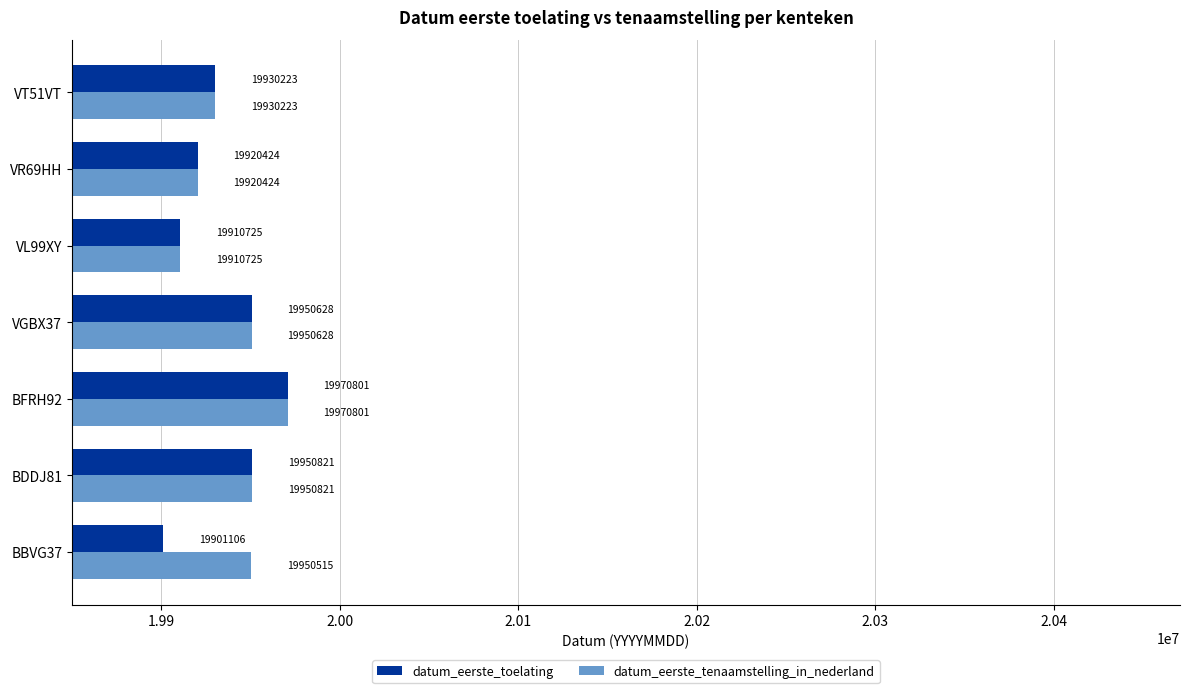

What is the difference between the maximum and second lowest values in the datum_eerste_toelating series?

60076